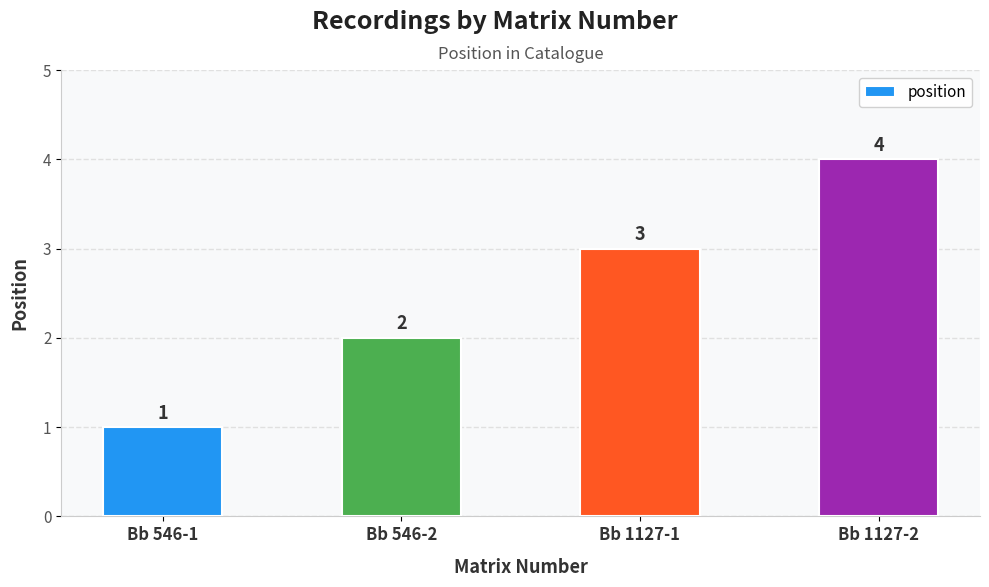

What is the label of the 4th bar from the right?

Bb 546-1